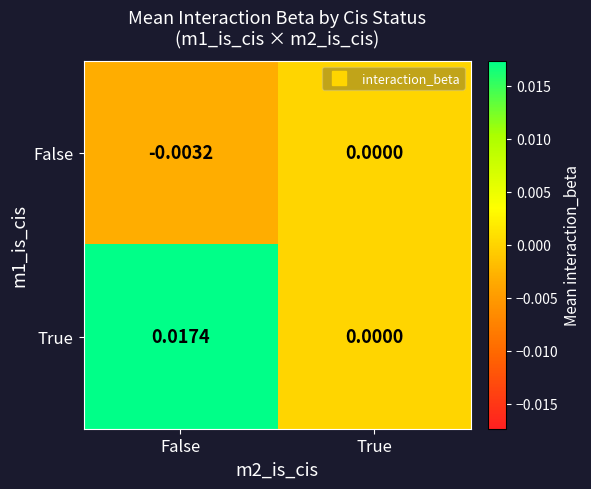

At which label is True closest to 0?

True